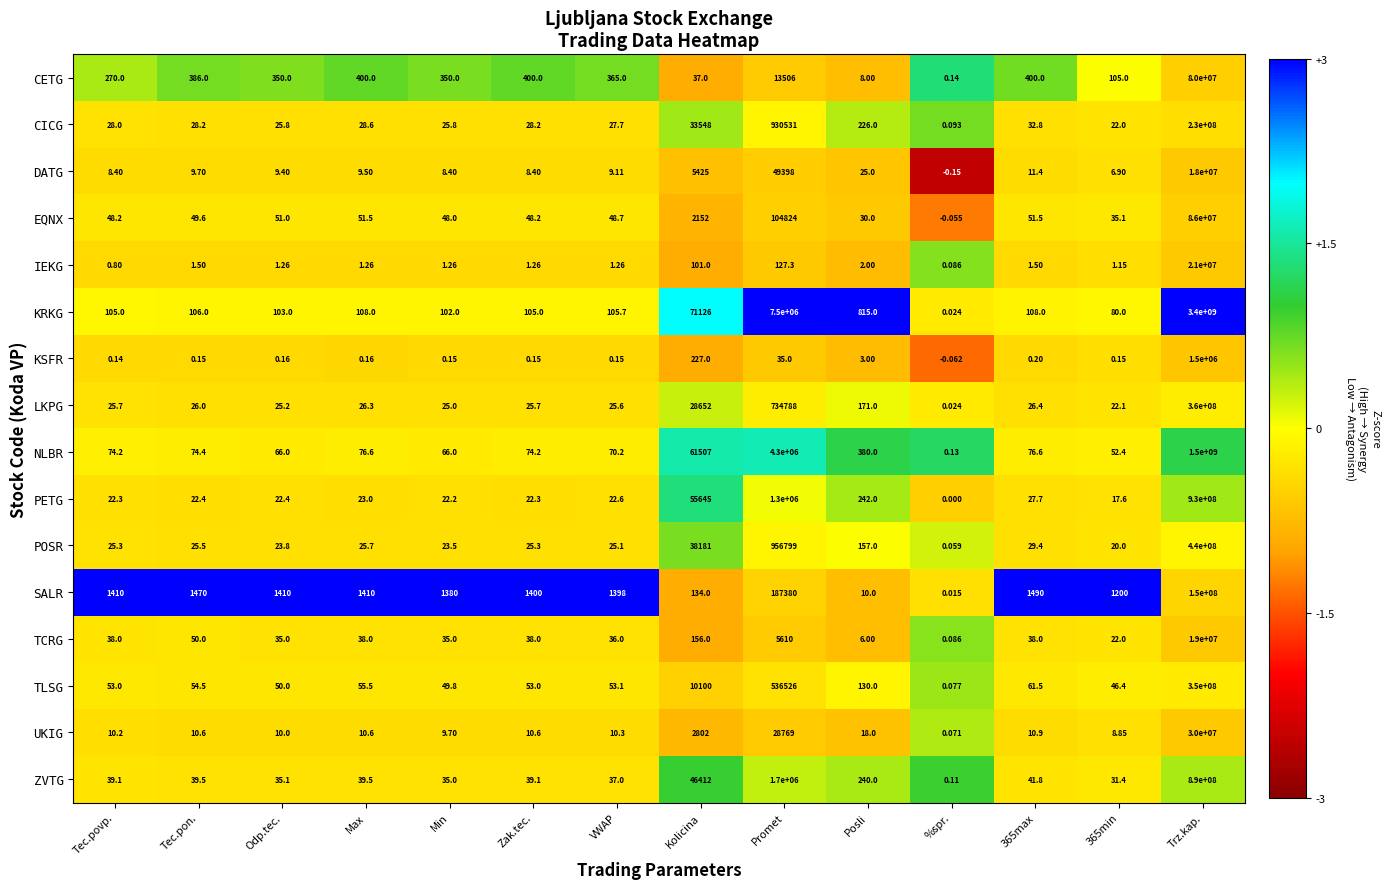

Where is UKIG nearest to the value 15000000?

Promet